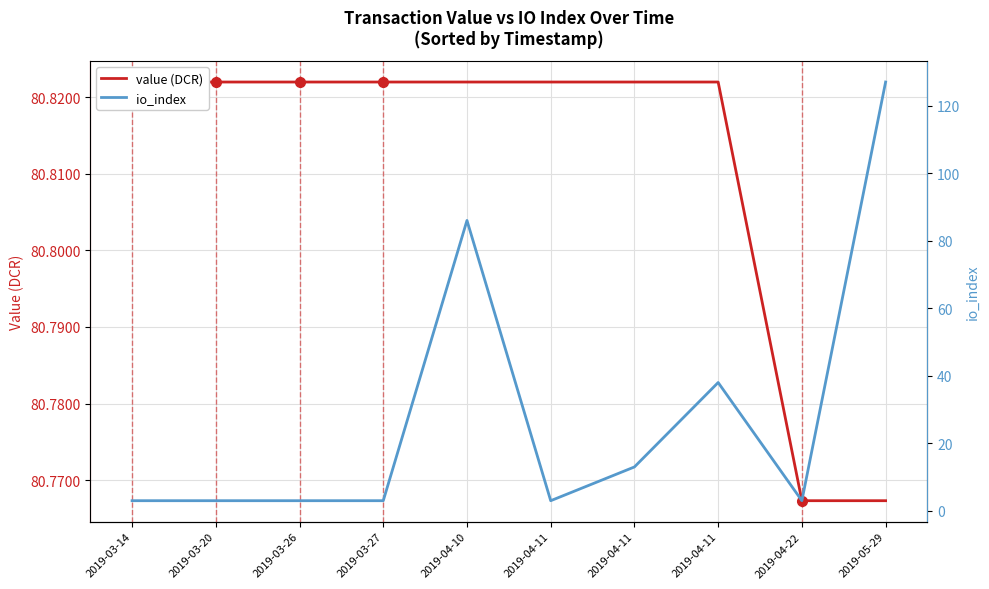

True or false: io_index has a value of 127.0 at 2019-05-29.

True